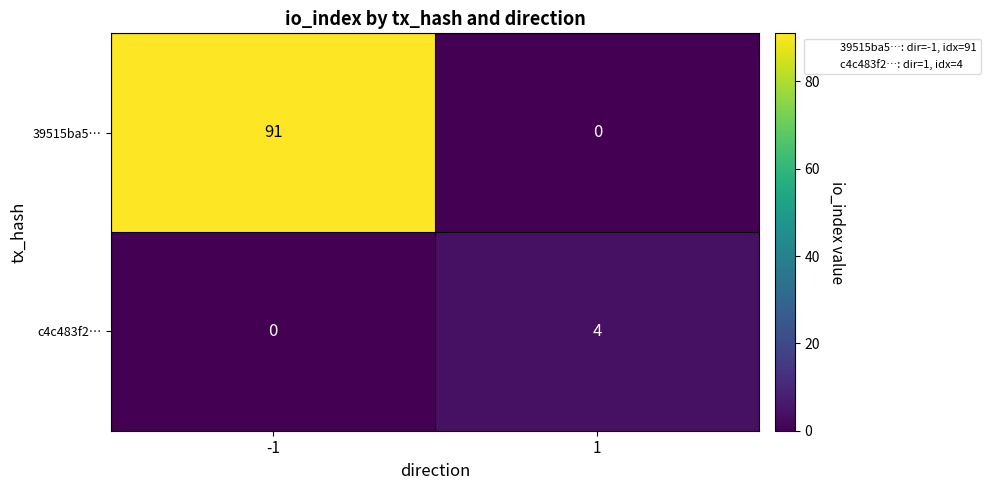

The c4c483f2… series shows 4 at 1. True or false?

True